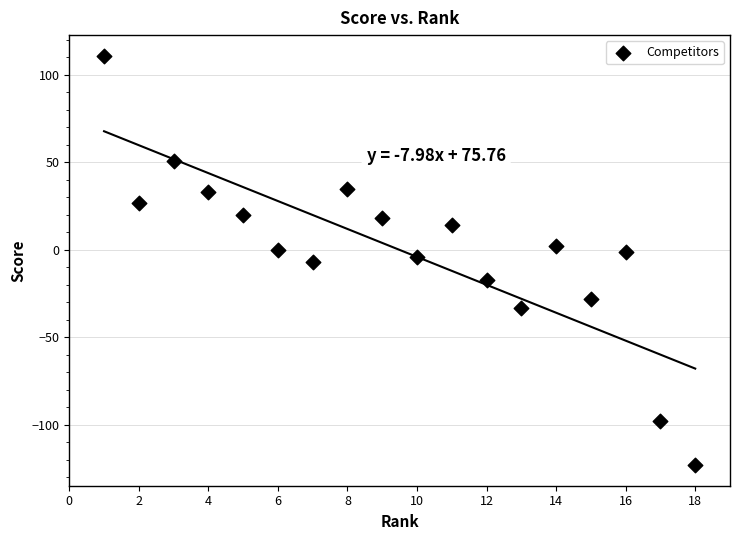

What is the range of Y values (max minus min)?

234